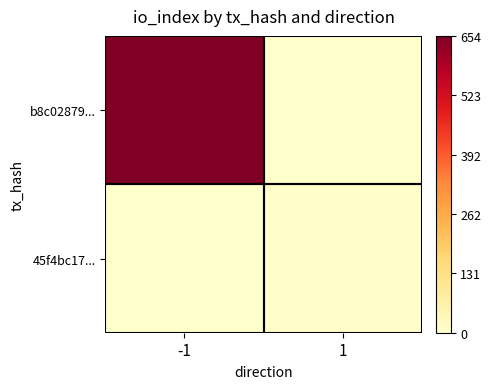

What is the greatest value displayed?

1.0